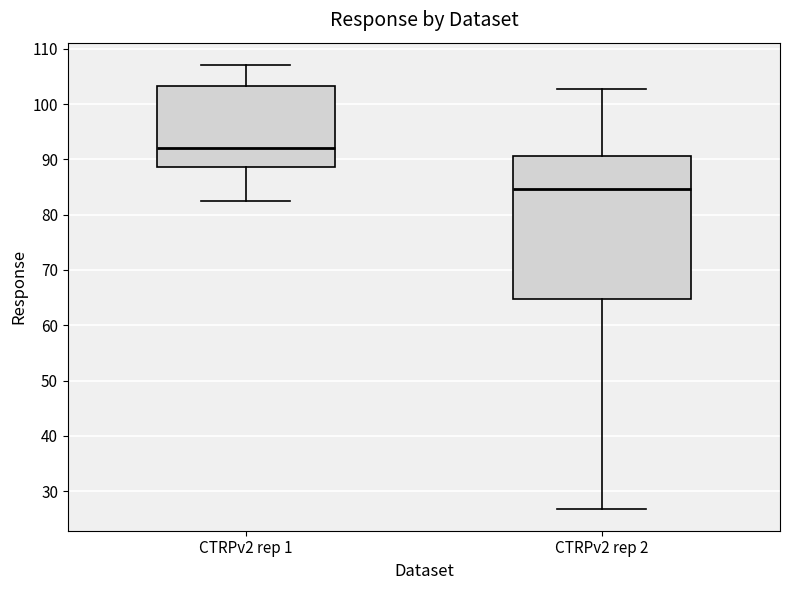

Which box has the lowest median line?

CTRPv2 rep 2